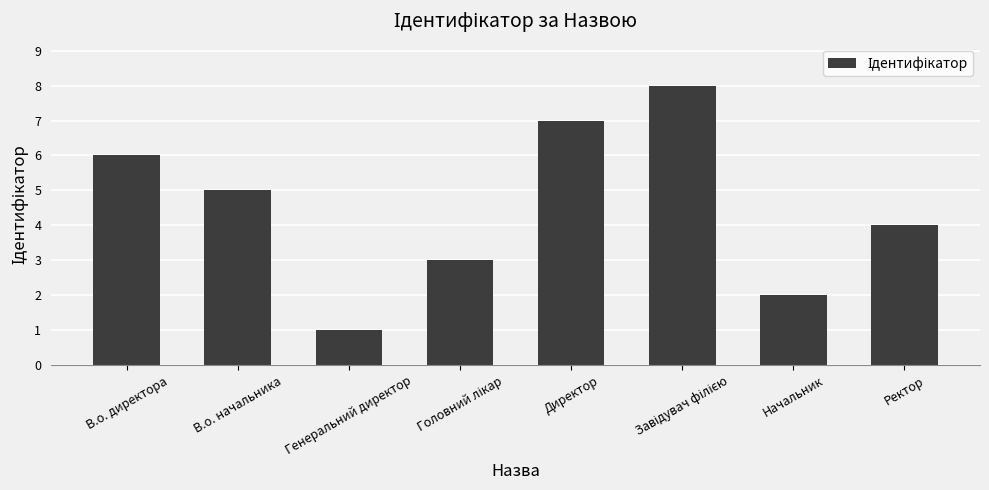

What is the ratio of the value at Генеральний директор to the value at Начальник?

0.5